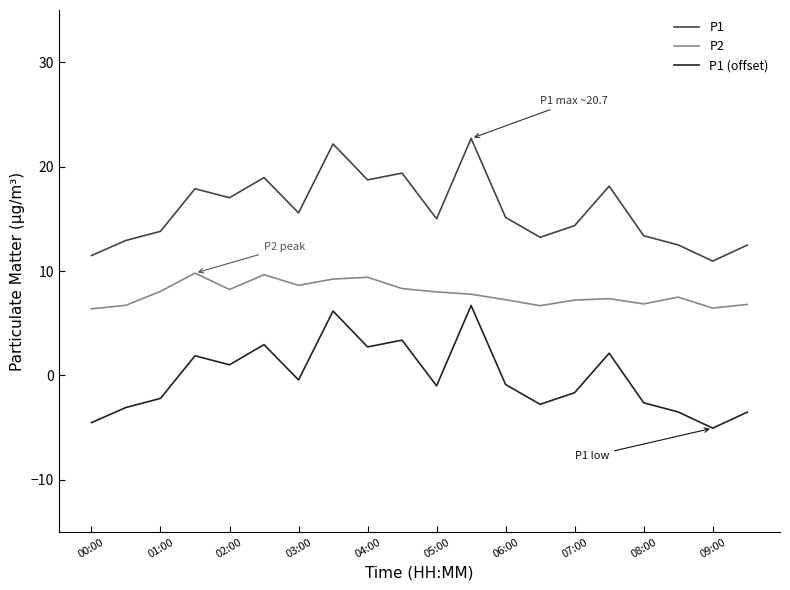

What is the difference between the maximum and minimum values in the P2 series?

3.4